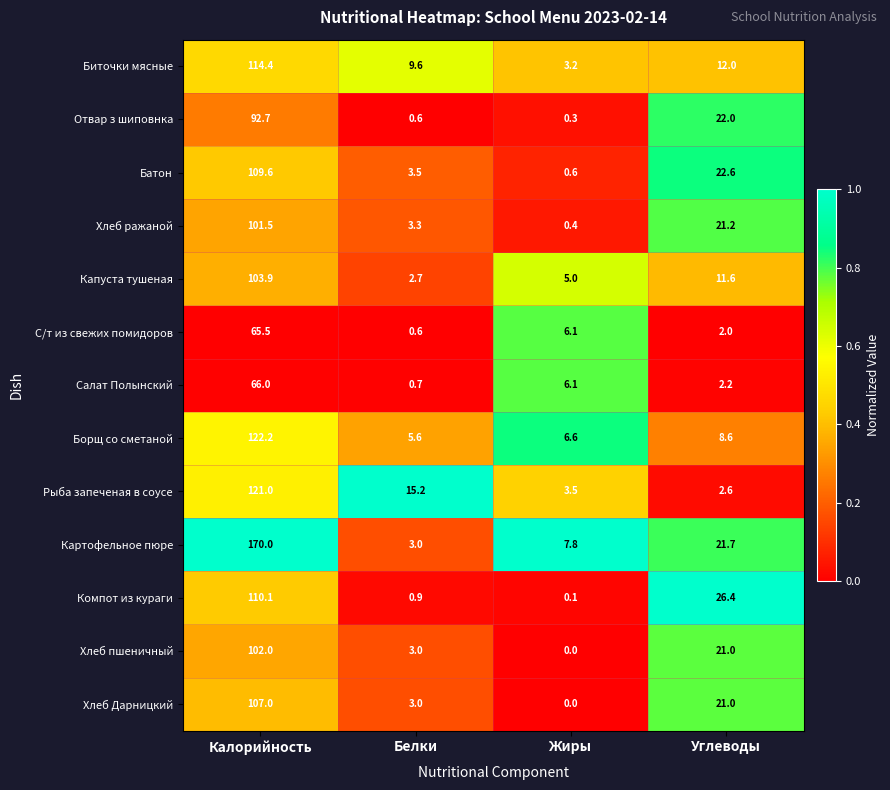

List the series in order of their peak value, lowest first.

С/т из свежих помидоров, Салат Полынский, Отвар з шиповнка, Хлеб ражаной, Хлеб пшеничный, Капуста тушеная, Хлеб Дарницкий, Батон, Компот из кураги, Биточки мясные, Рыба запеченая в соусе, Борщ со сметаной, Картофельное пюре